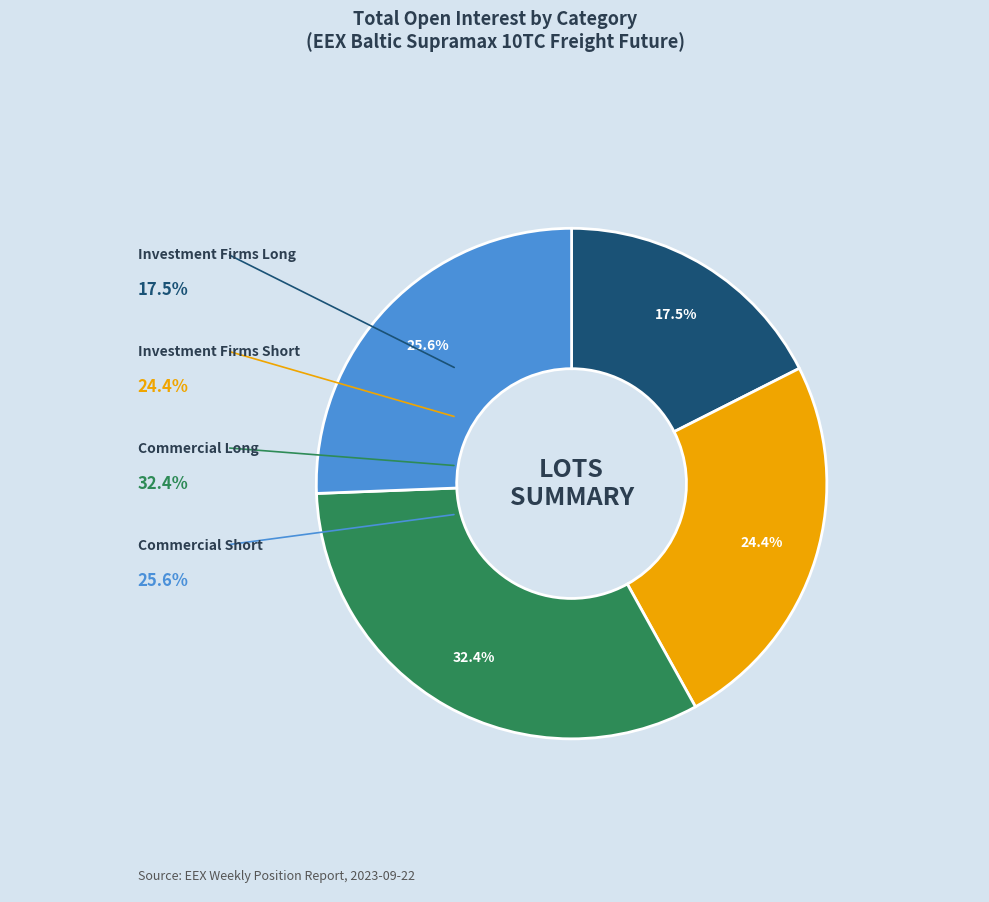

How many slices are in this pie chart?

4